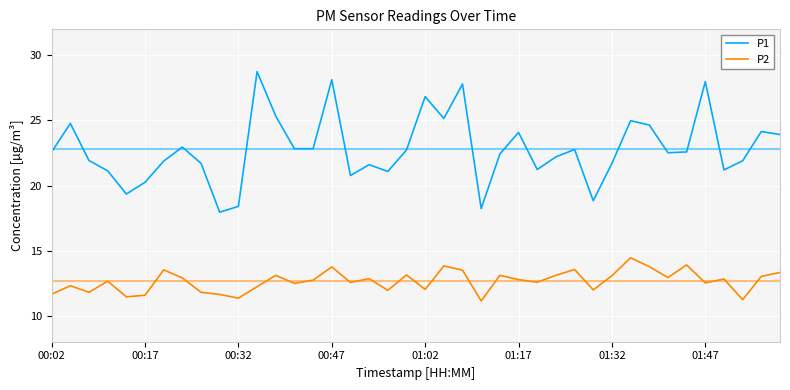

Rank the series by their maximum value, from lowest to highest.

P2, P1